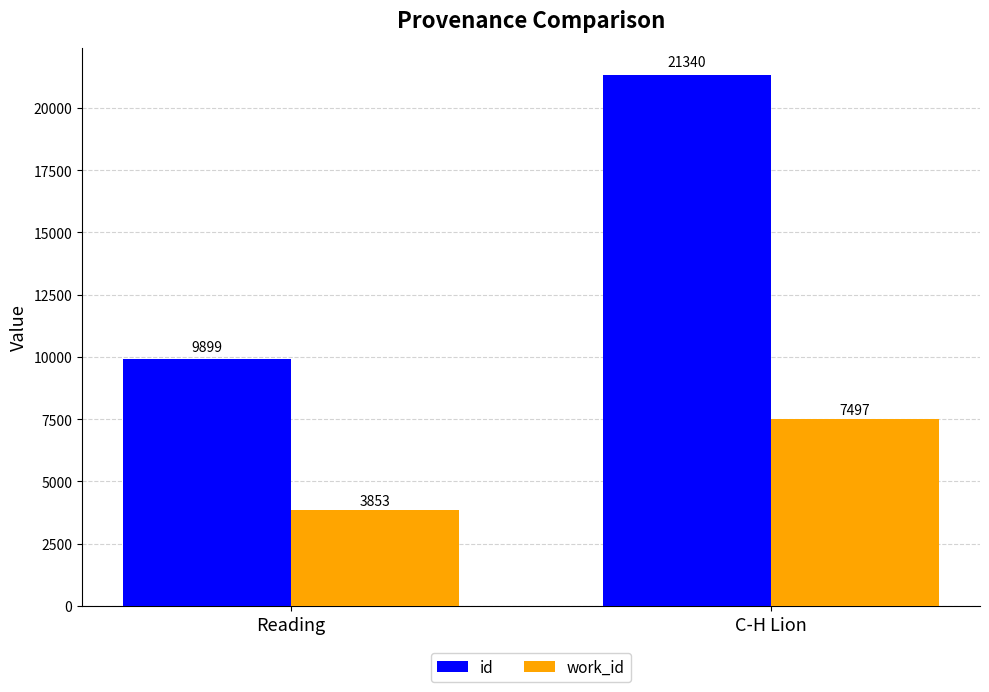

Rank the series by their average value, from lowest to highest.

work_id, id